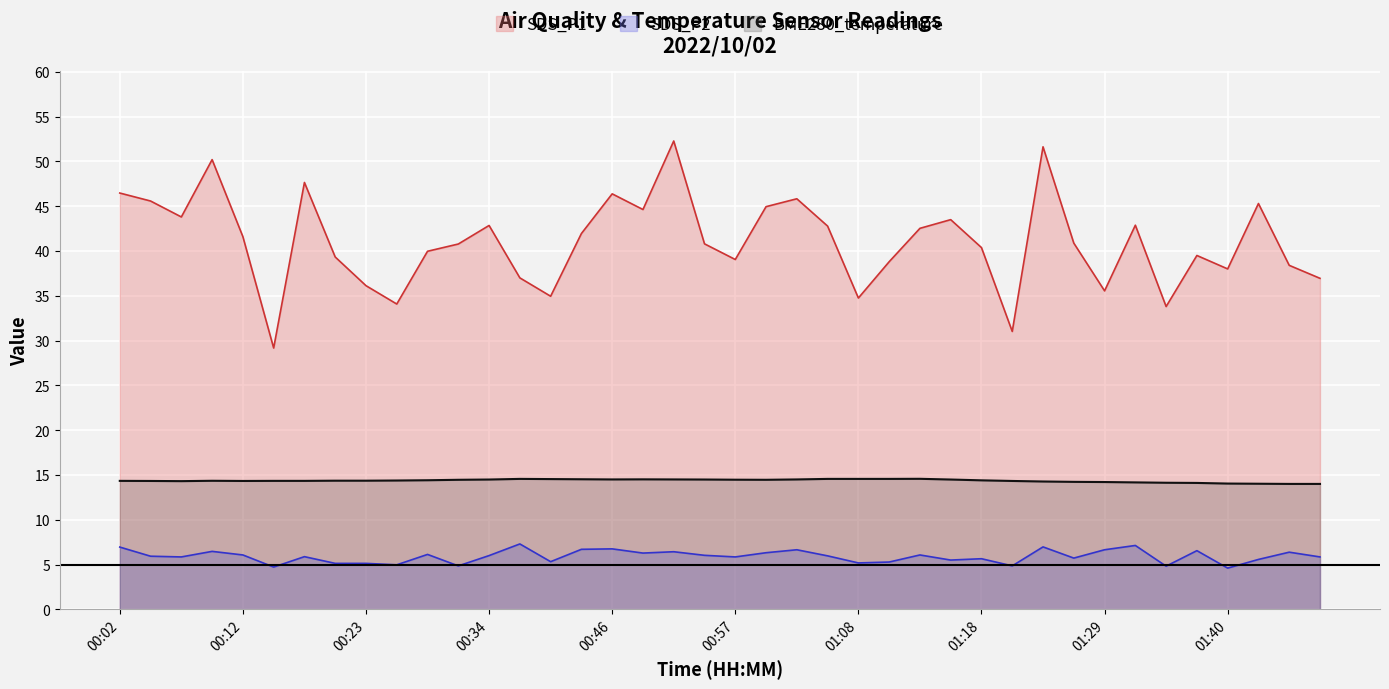

What is the difference between the maximum and minimum values in the SDS_P2 series?

2.7